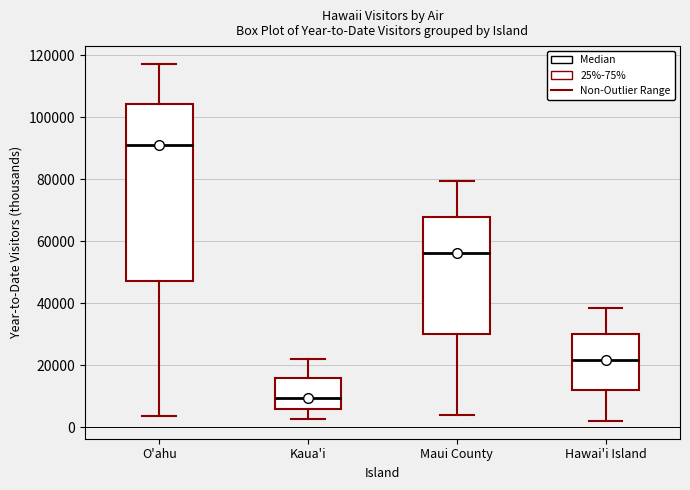

Reading left to right, transcribe this box plot: for each box, give where its median line is, the range the box spans, and where its two whiskers end, as read against the y-axis. The values are not printed on the chart, so give them approximately, as read against the axis.

O'ahu: median 92000, box 48000 to 104000, whiskers 4000 to 118000
Kaua'i: median 10000, box 6000 to 16000, whiskers 2000 to 22000
Maui County: median 56000, box 30000 to 68000, whiskers 4000 to 80000
Hawai'i Island: median 22000, box 12000 to 30000, whiskers 2000 to 38000